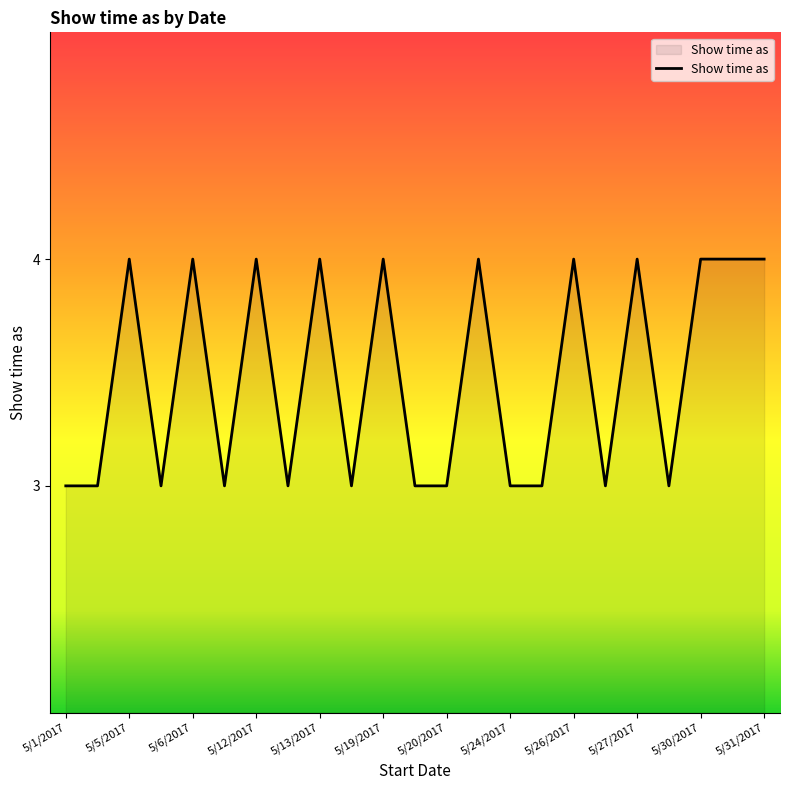

What is the smallest value displayed?

3